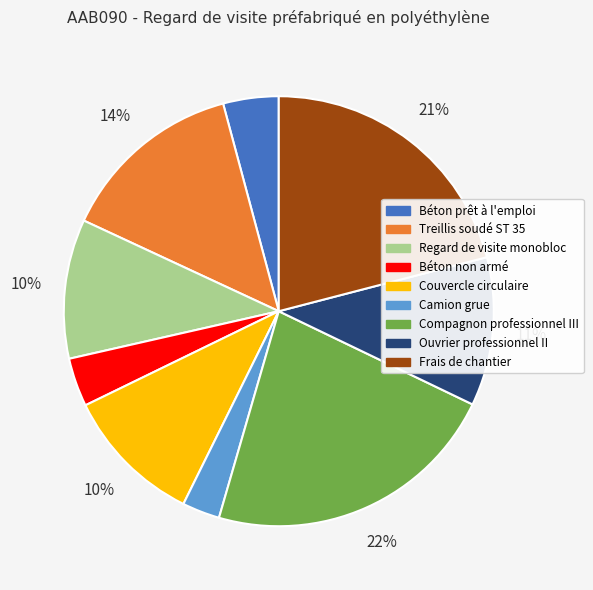

The Béton prêt à l'emploi slice represents 4% of the pie. True or false?

True